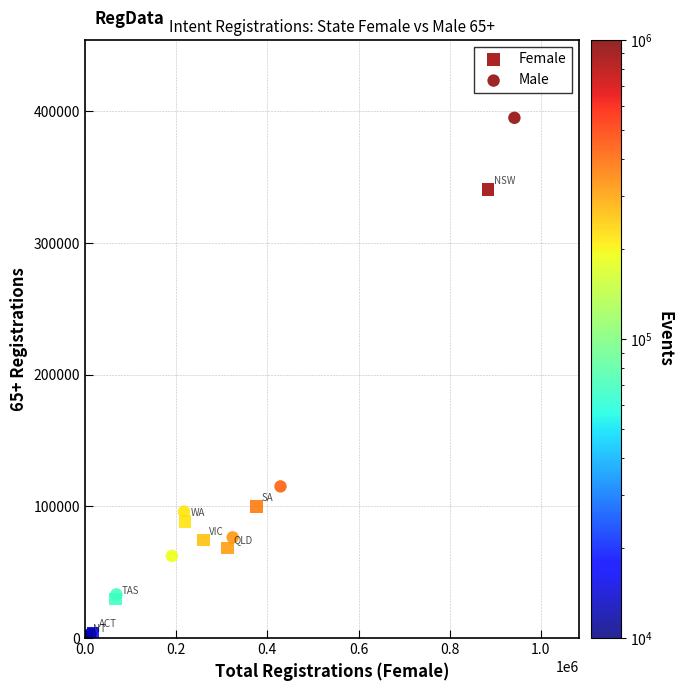

Which series reaches the maximum Y coordinate?

Male